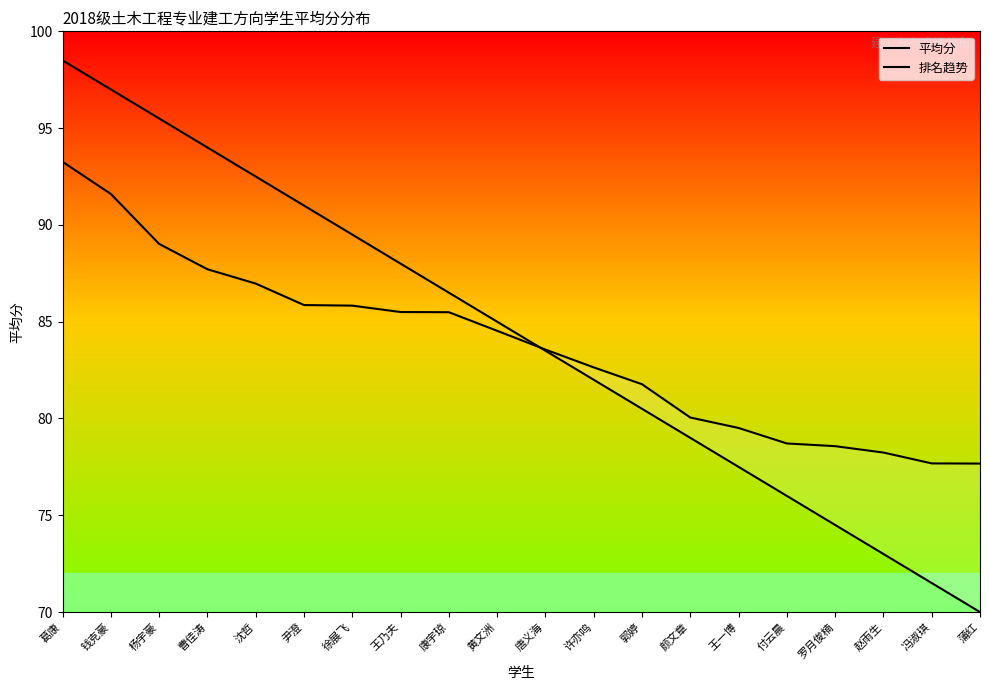

How many lines are shown in the chart?

2